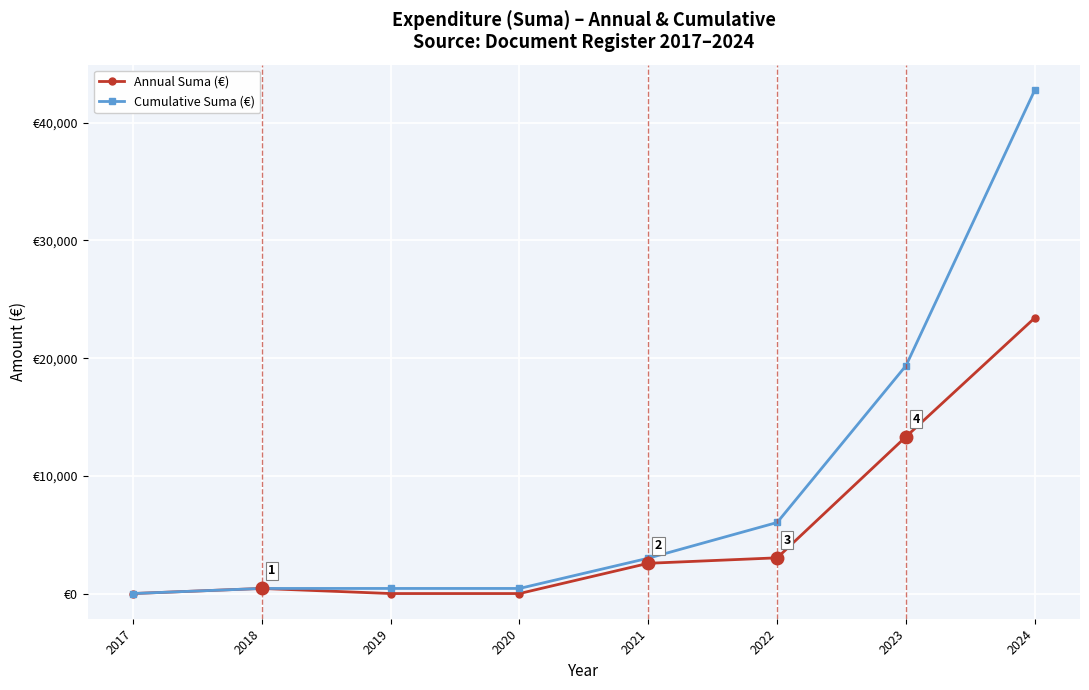

True or false: Annual Suma (€) and Cumulative Suma (€) cross at least once.

False